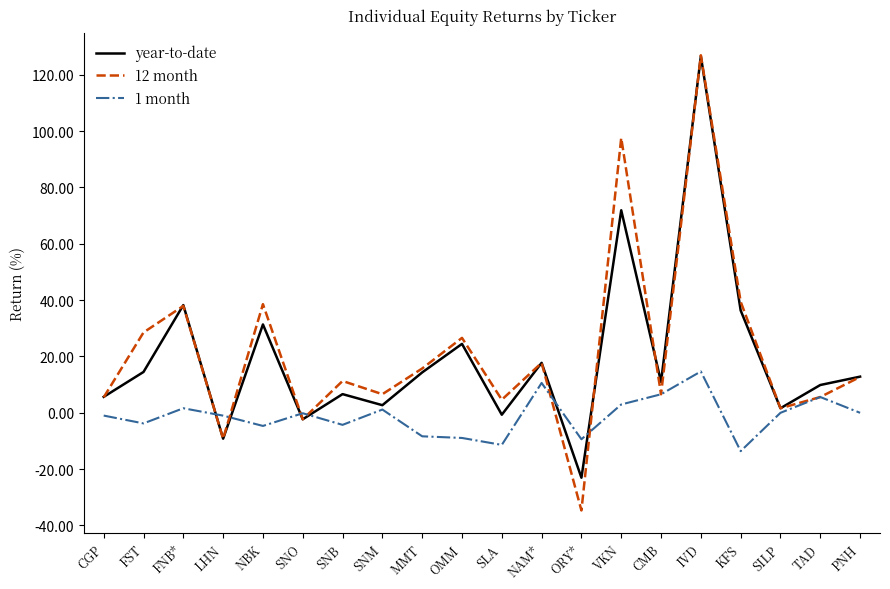

Which series has the largest range (max minus min)?

12 month